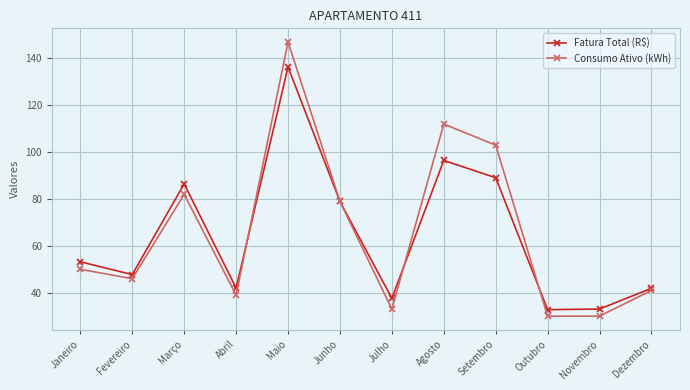

Which series has the widest spread of values?

Consumo Ativo (kWh)